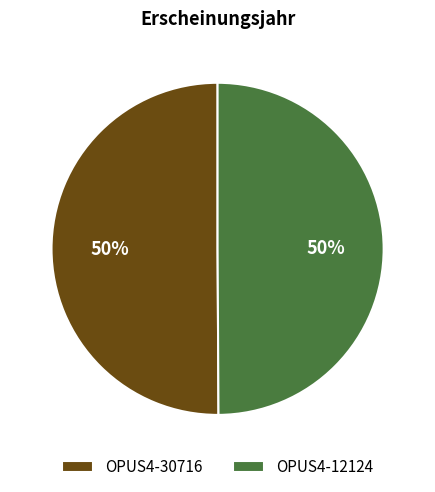

Count the number of slices in the pie.

2